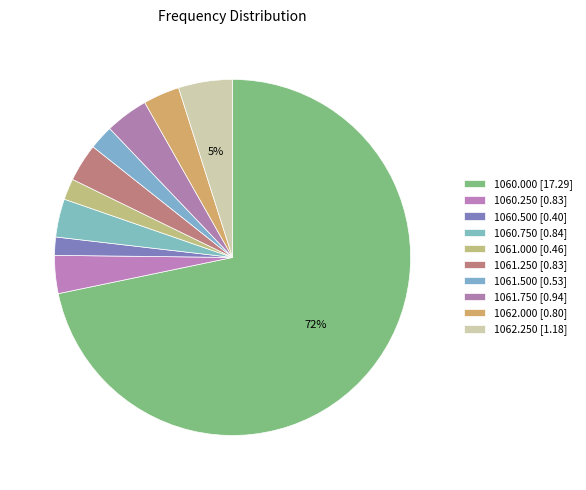

Count the number of slices in the pie.

10